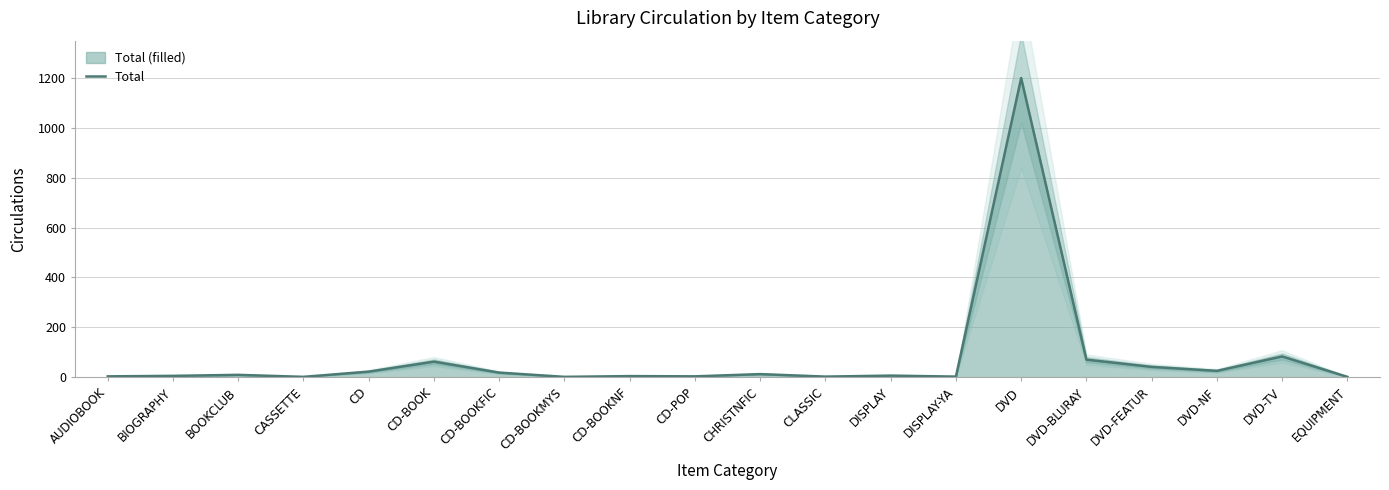

How many lines are shown in the chart?

1